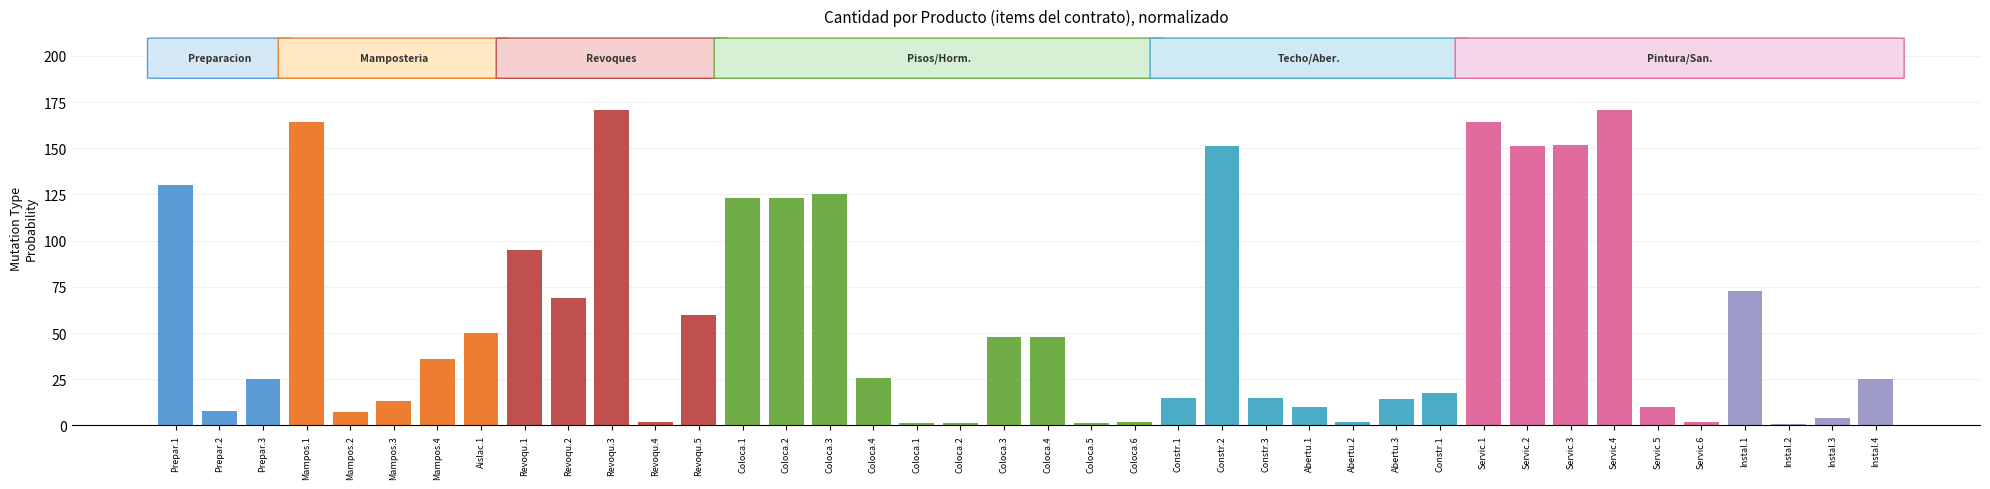

At which category does the chart reach its peak across all series?

Revoqu.3